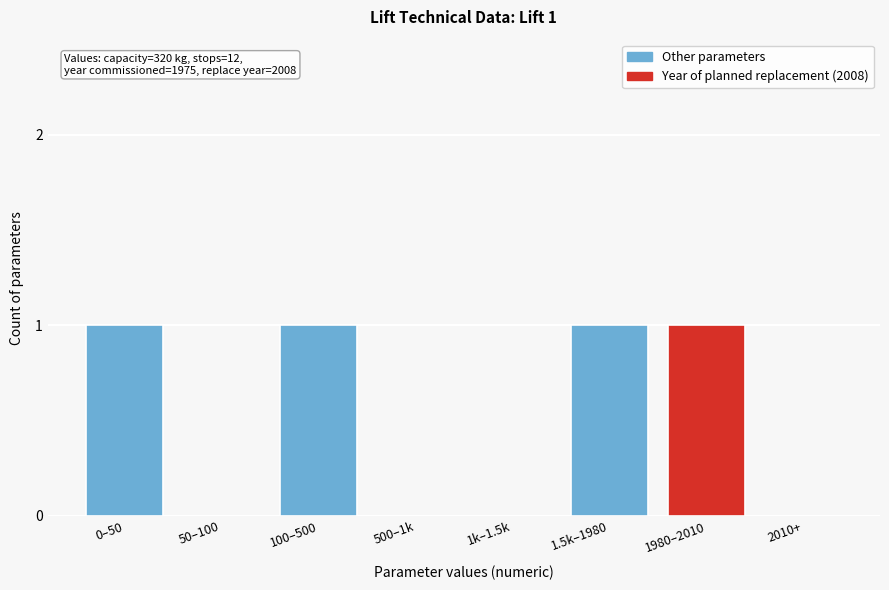

Reading left to right, list all the values displayed in this chart.

0–50=1	50–100=0	100–500=1	500–1k=0	1k–1.5k=0	1.5k–1980=1	1980–2010=1	2010+=0